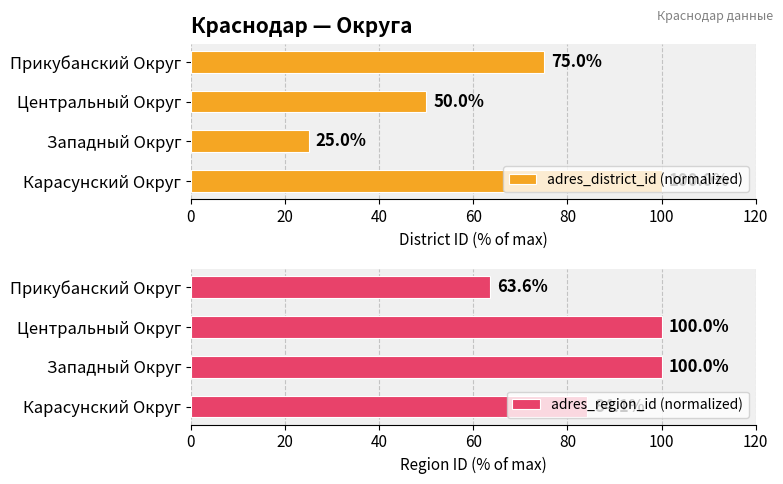

The adres_district_id (normalized) series shows 63 at Карасунский Округ. True or false?

False